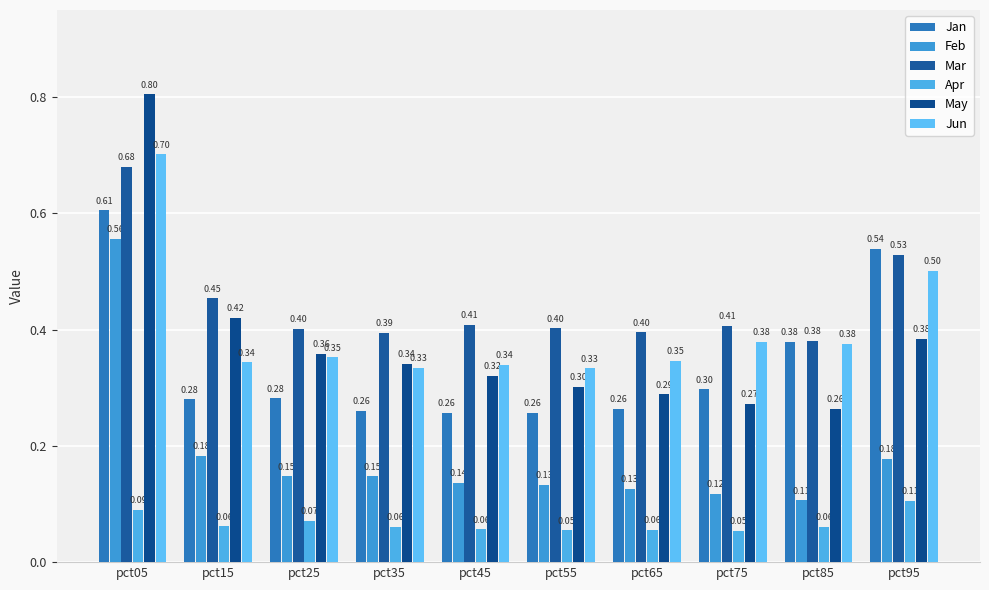

At pct35, list the series in order from largest to smallest.

Mar, May, Jun, Jan, Feb, Apr